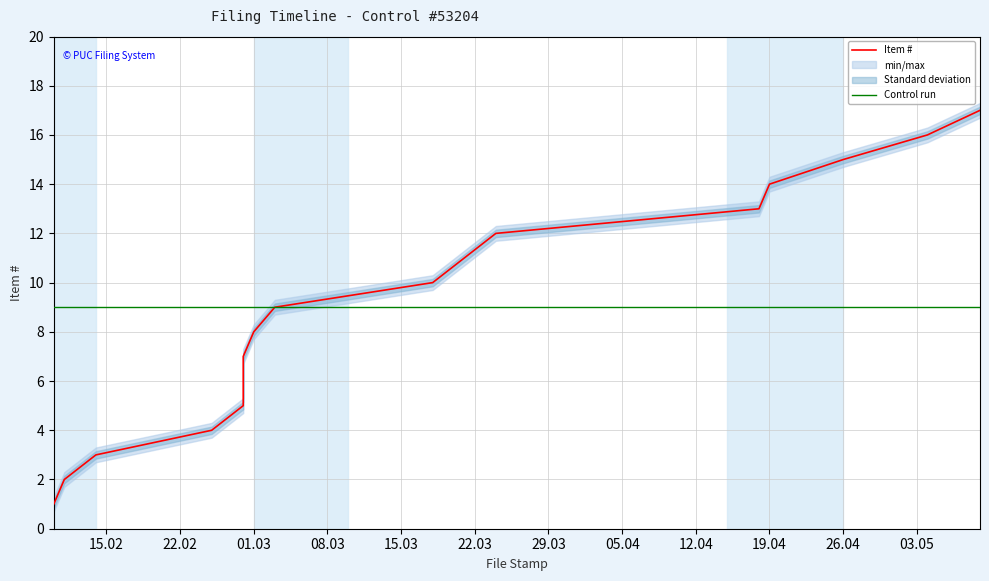

Is the value of Control run at 08.03 greater than the value of Item # at 03.05?

No